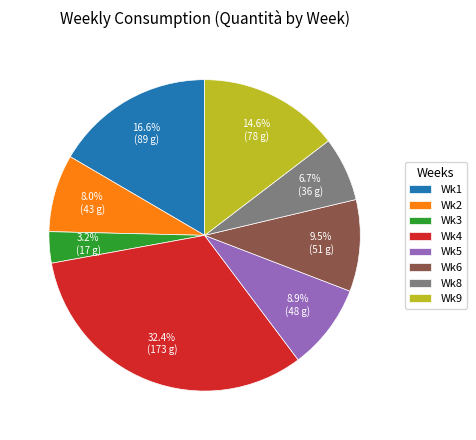

What is the ratio of the value at Wk4 to the value at Wk1?

2.0